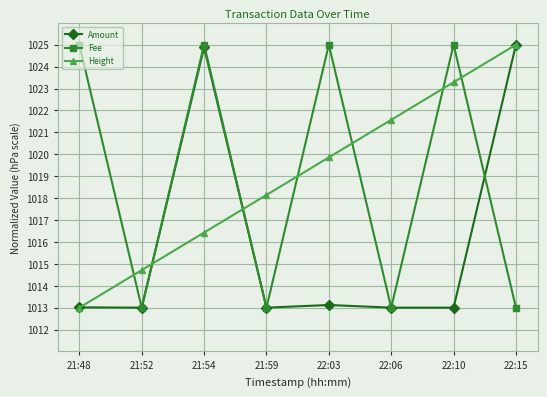

True or false: Height and Fee cross at least once.

True